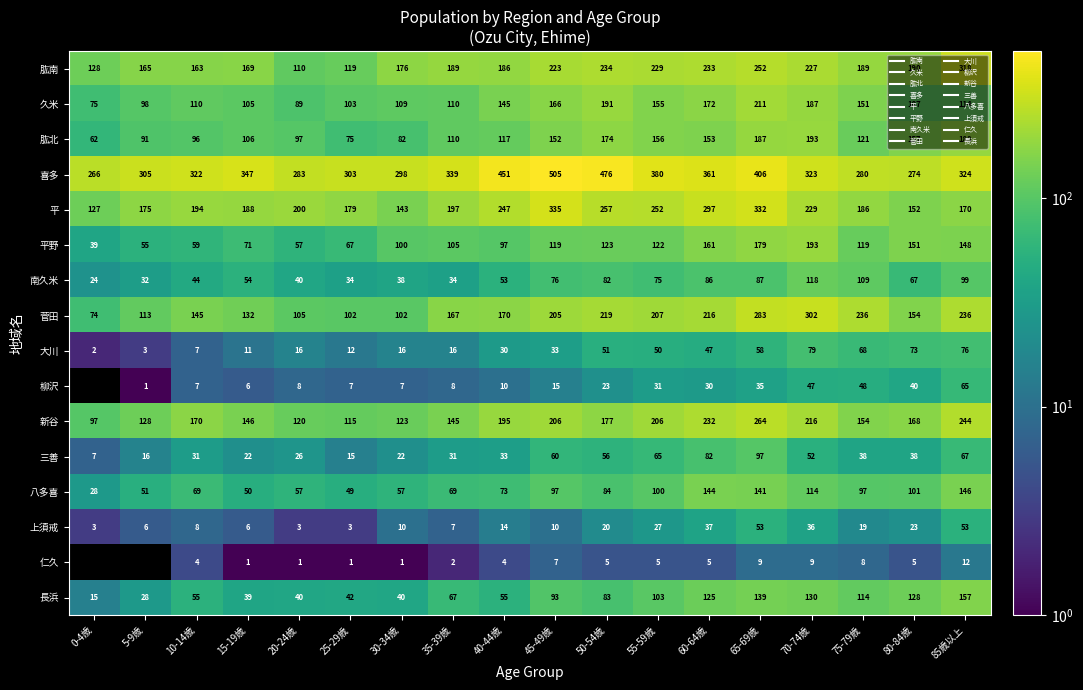

Which series changed the most between 45-49歳 and 50-54歳?

平